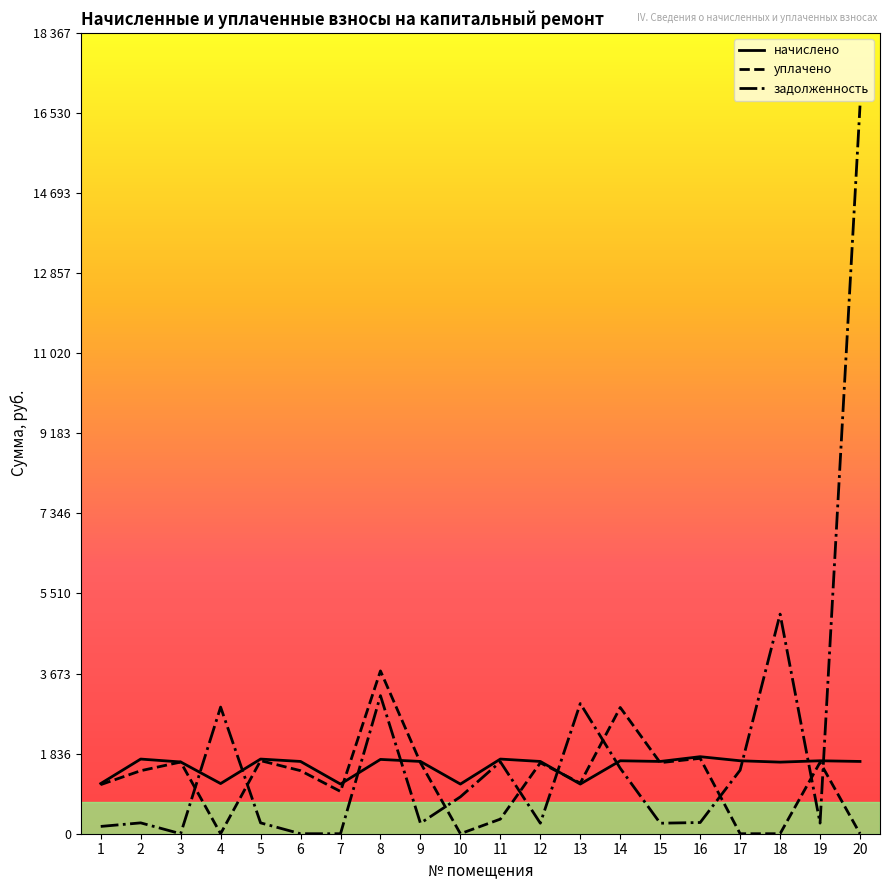

What are all the series names shown in the legend?

начислено, уплачено, задолженность